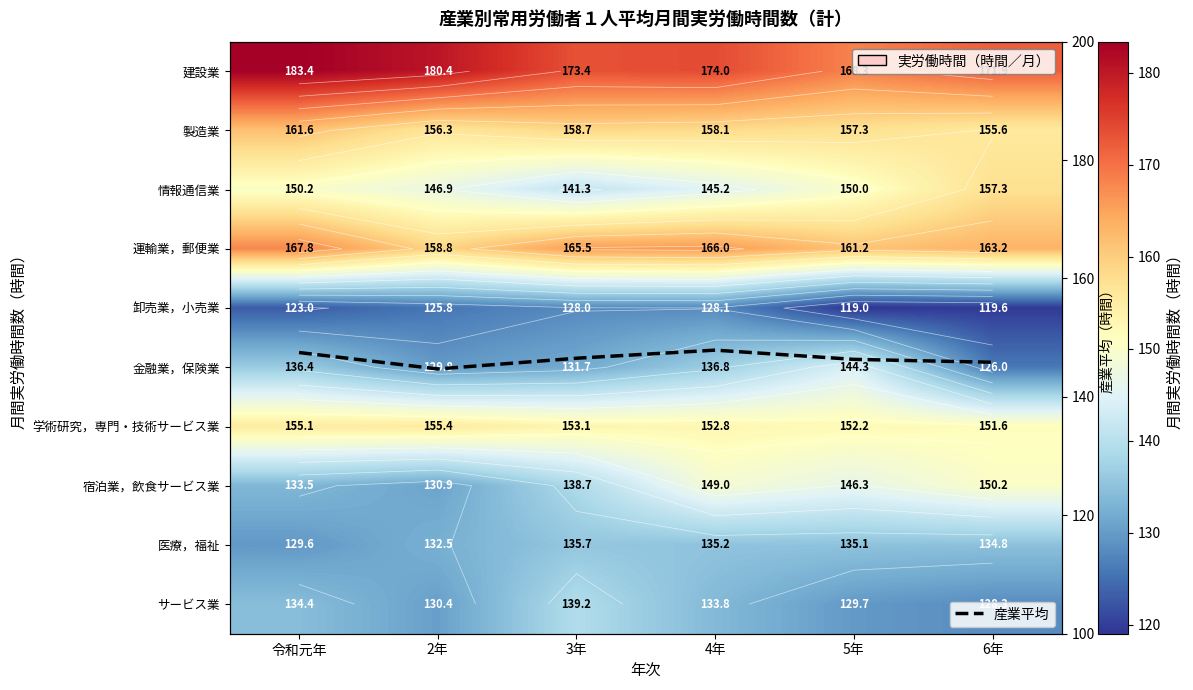

What is the minimum value for 産業平均?

144.7